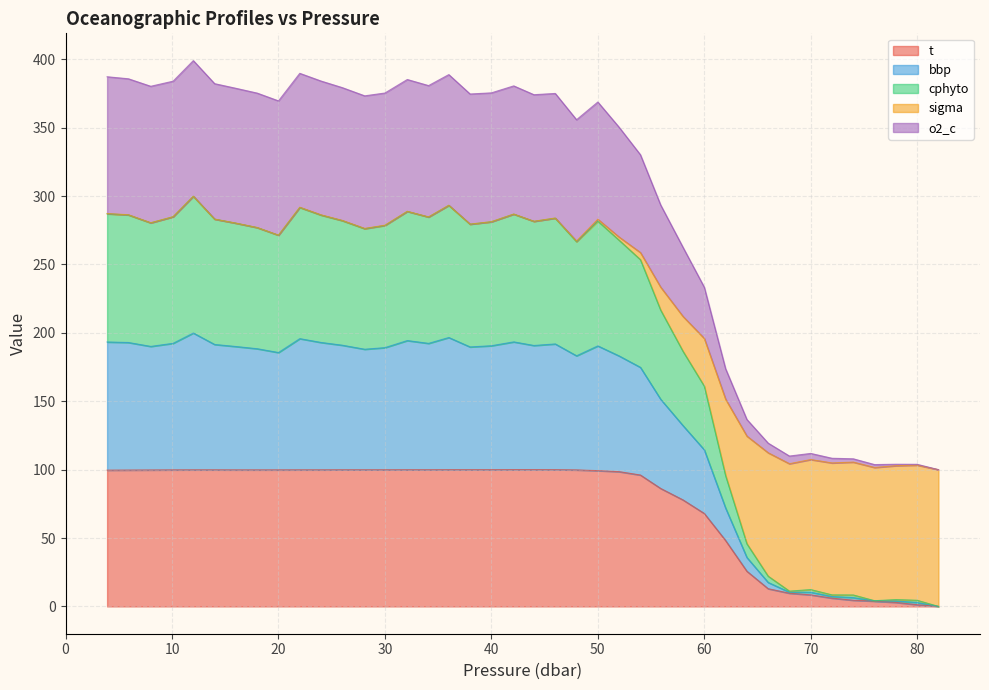

What is the highest value of the t series?

100.0